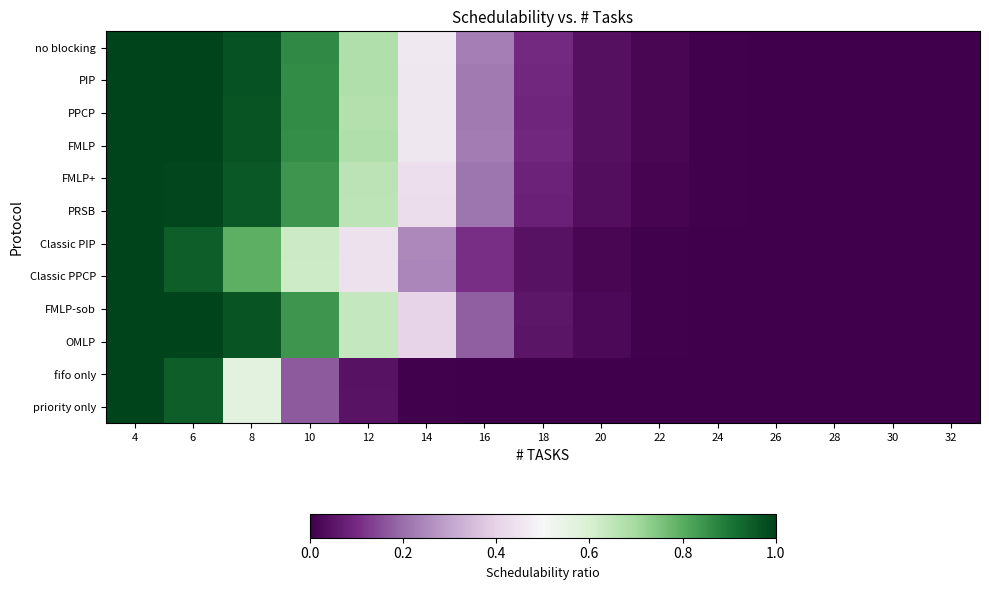

At how many categories does at least one series exceed 0?

11